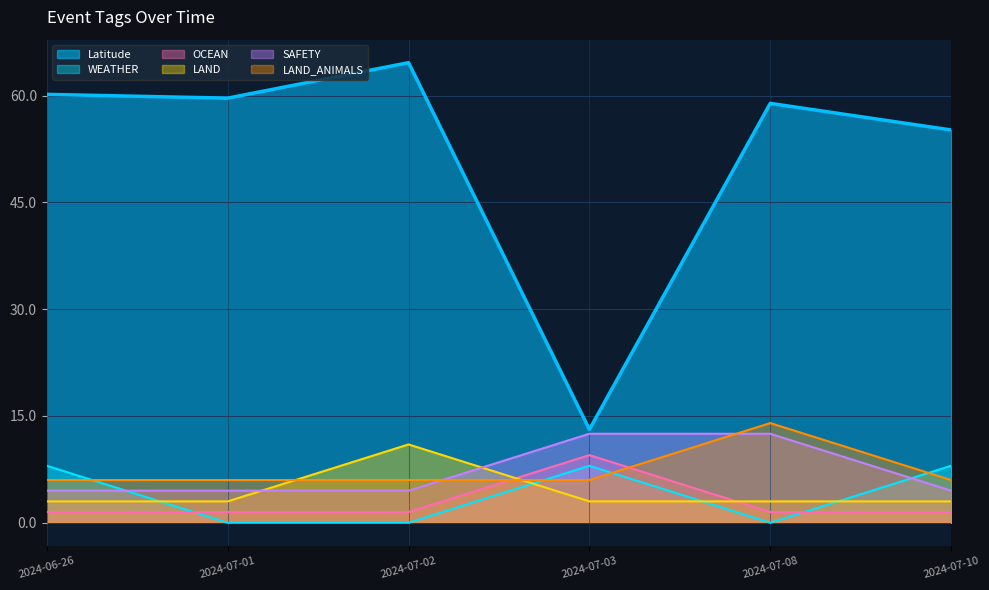

Which series changed the most between 2024-07-03 and 2024-07-10?

Latitude